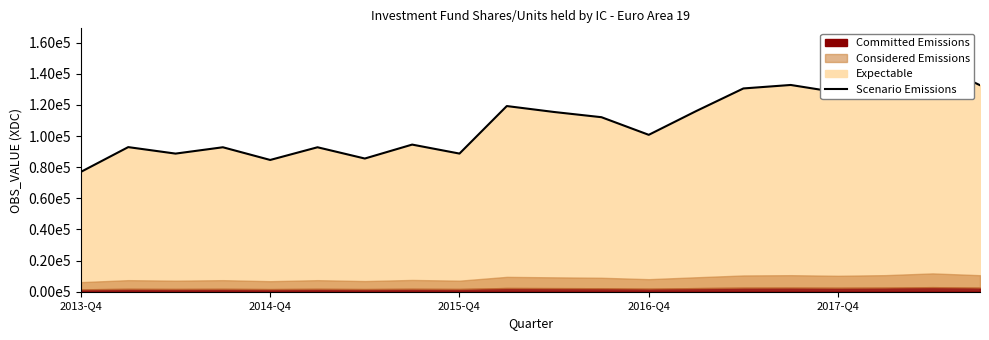

Is it true that the value at 15 is 132845.3?

True